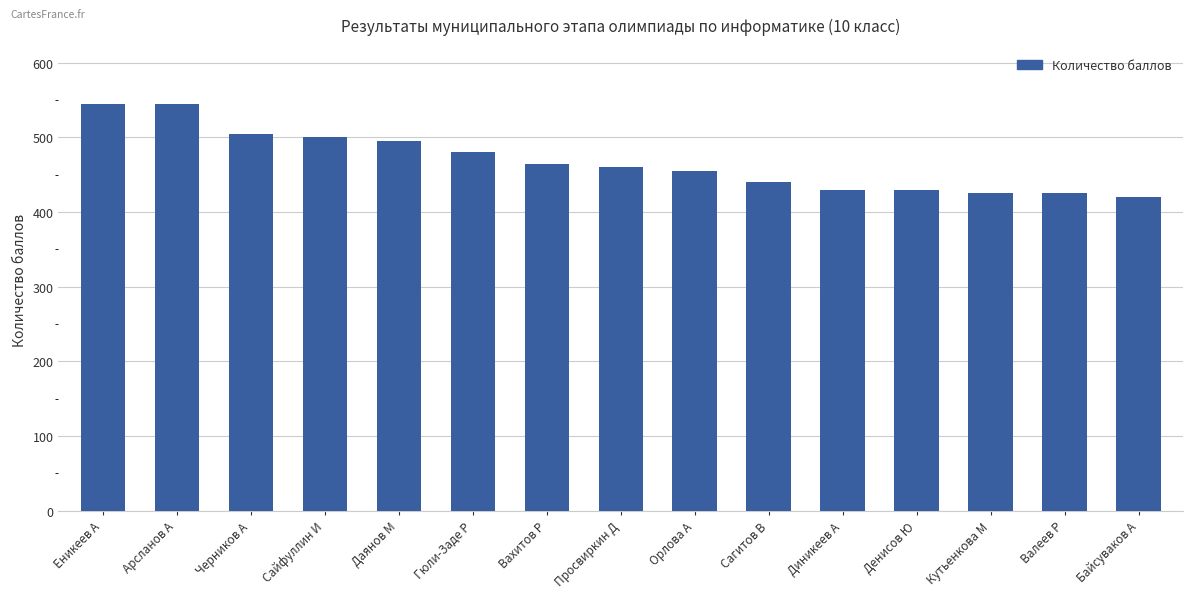

Are the bars grouped side by side (vs. stacked)?

No